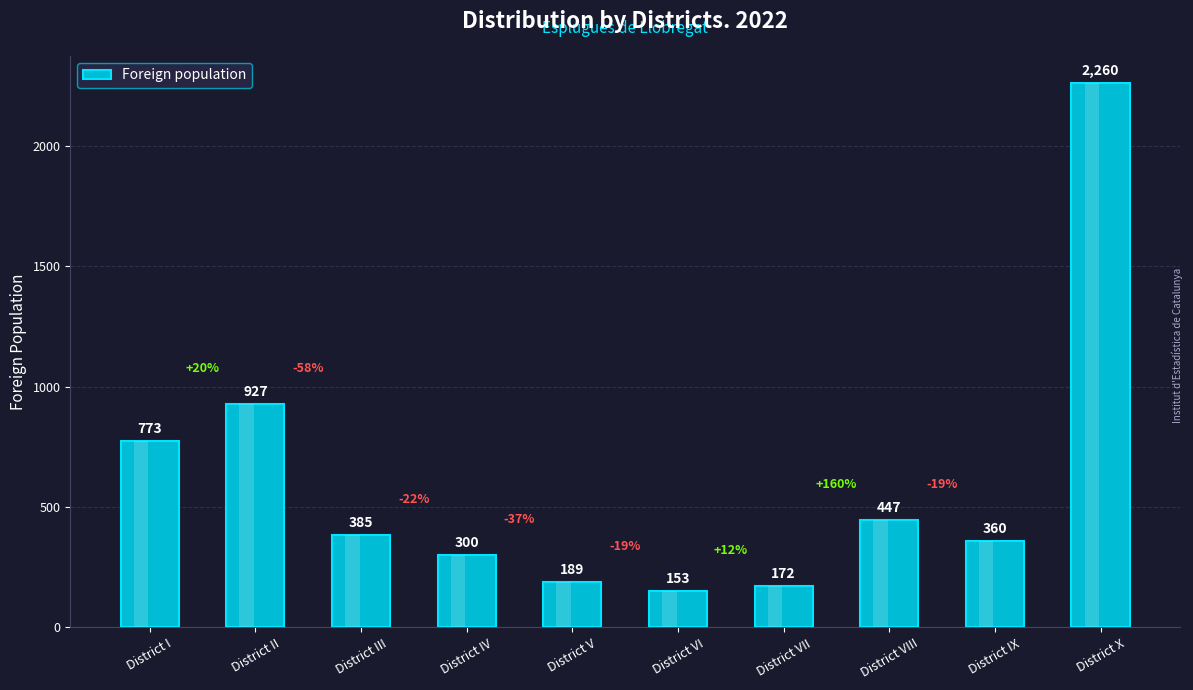

Does the chart contain any negative values?

No